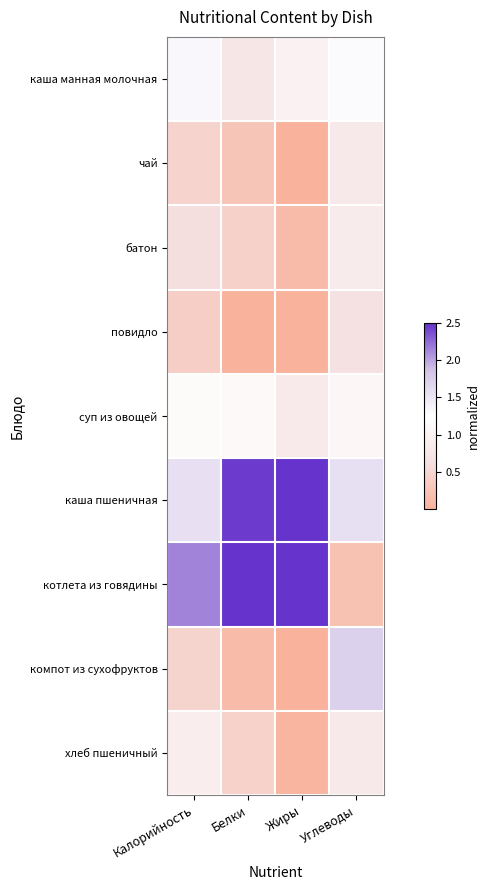

What is the maximum value shown in the chart?

3.8